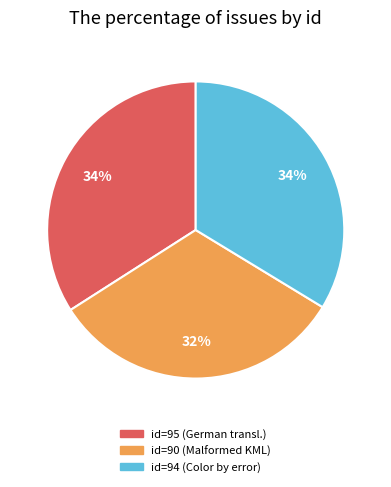

Is there a majority slice in this chart?

No